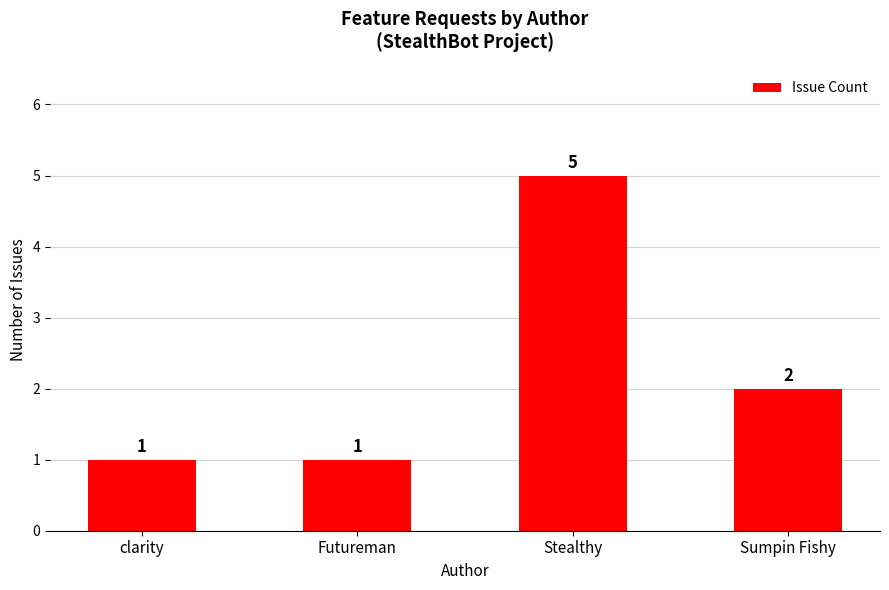

What is the label of the 2nd bar from the left?

Futureman